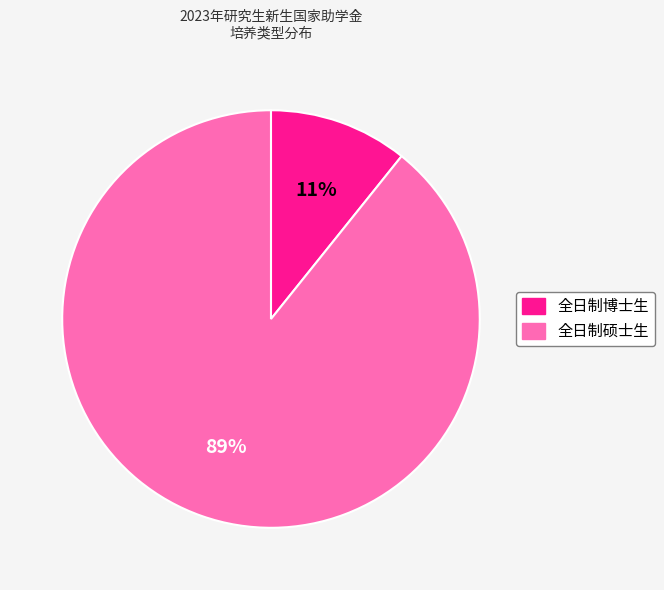

What percentage is the 全日制硕士生 slice, to the nearest percent?

89%